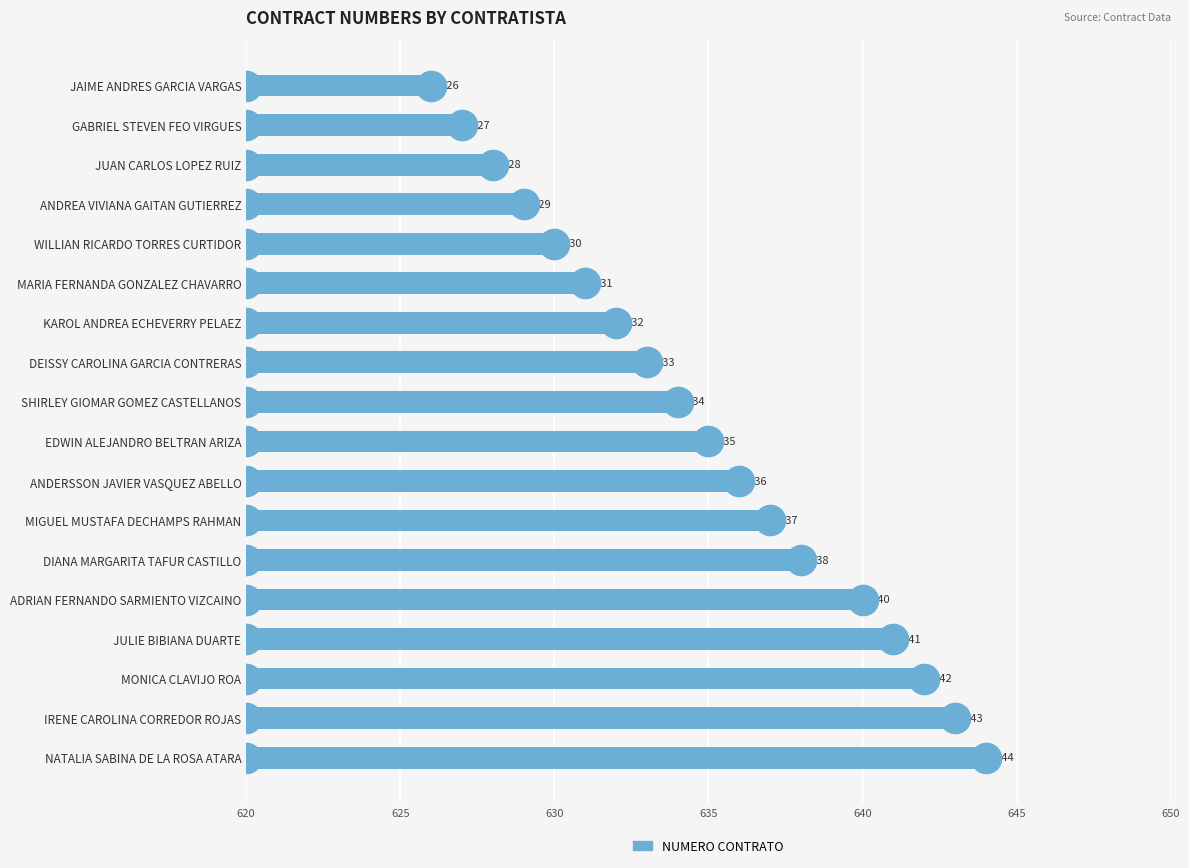

What is the value of the 1st bar from the top?

626